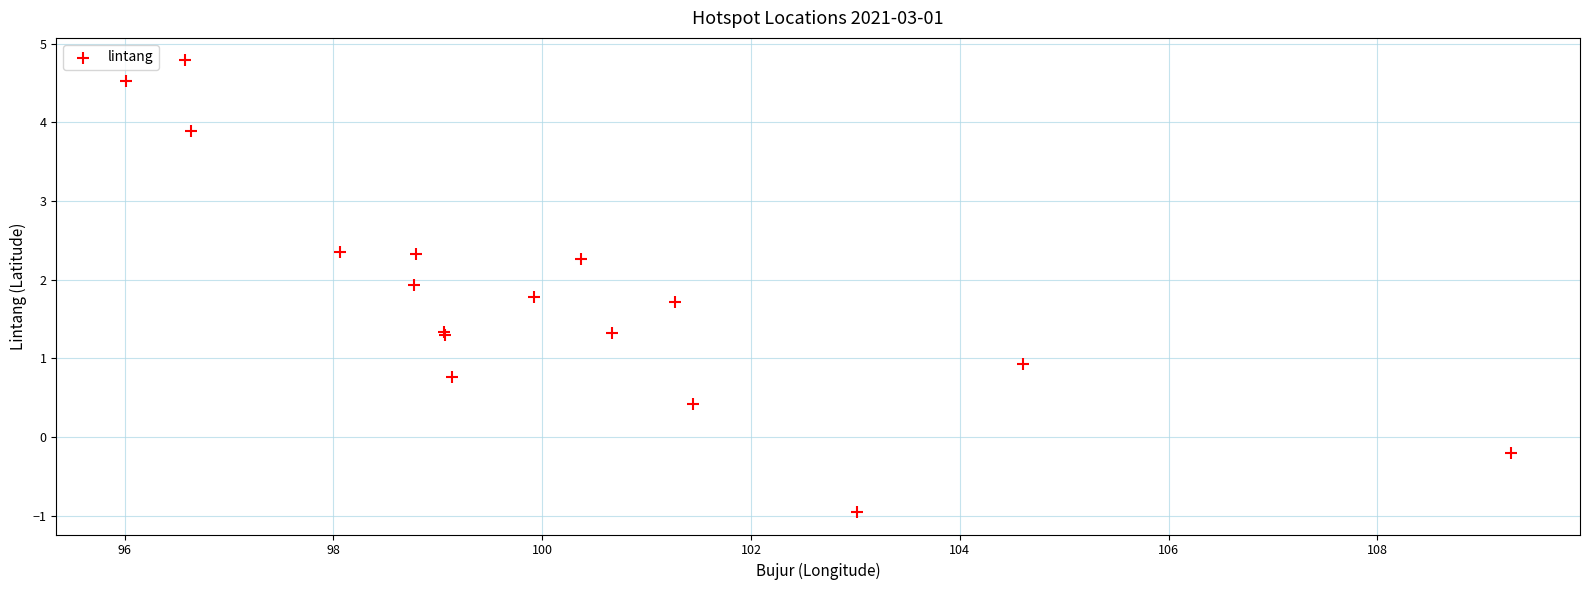

What Y value in the scatter plot is closest to 1?

0.9